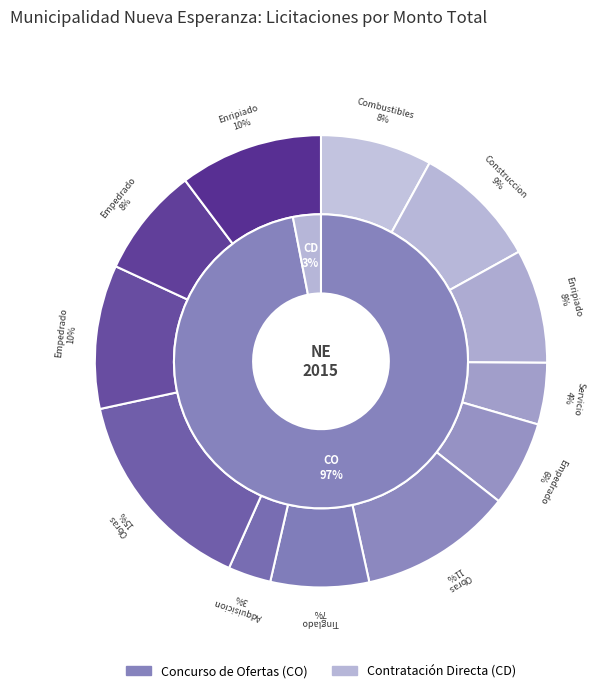

Approximately how many times larger is the value at Enripiado Calle Acceso (CO) compared to Empedrado Urundey (CO)?

1.0